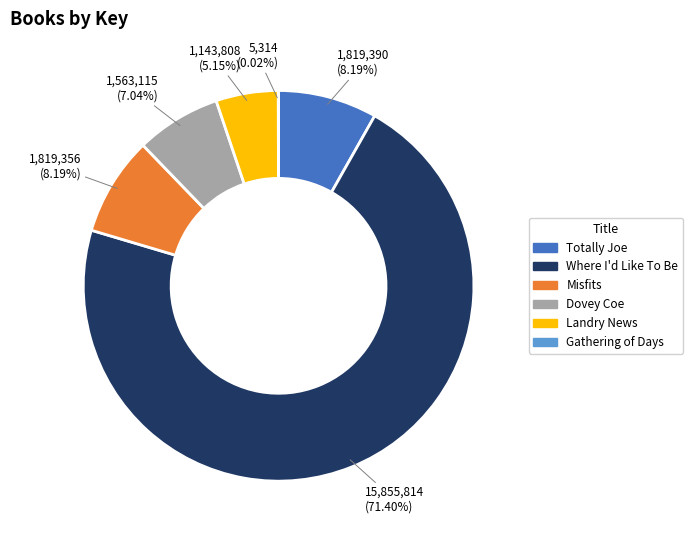

Which slice is the largest?

Where I'd Like To Be